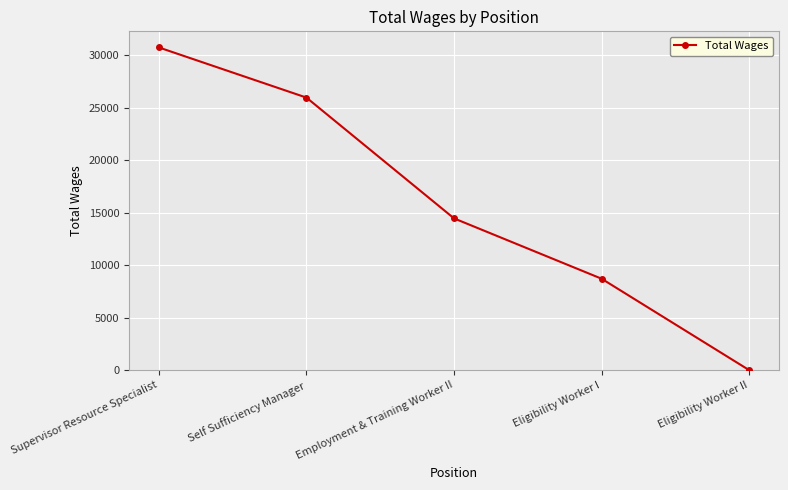

What is the difference between the values at Employment & Training Worker II and Eligibility Worker I?

5747